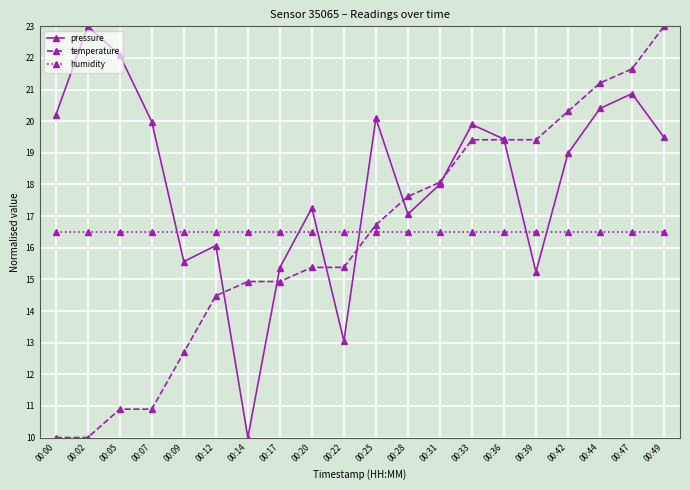

How many intersections are there between humidity and pressure?

6